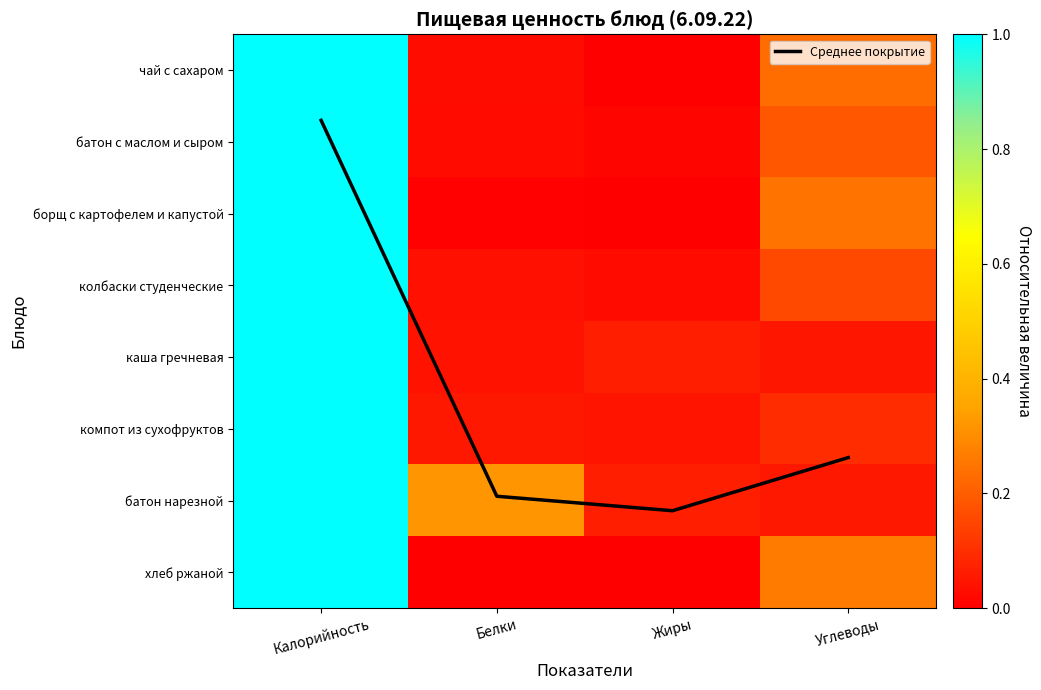

Does the chart display data point markers on the line(s)?

No